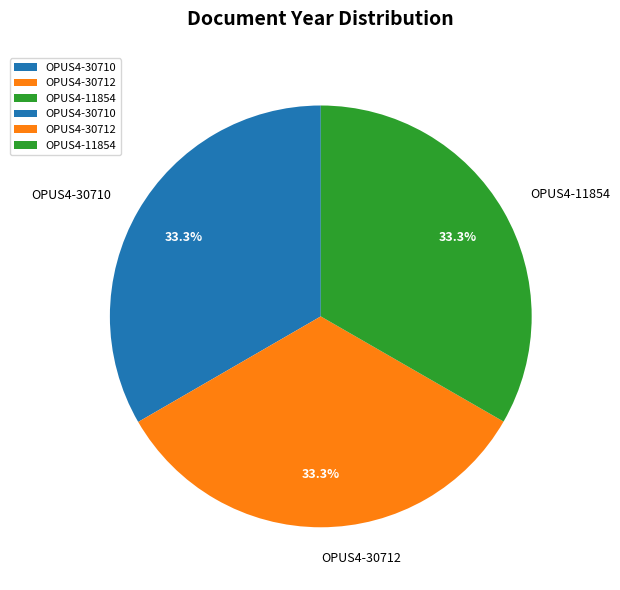

Is there a majority slice in this chart?

No